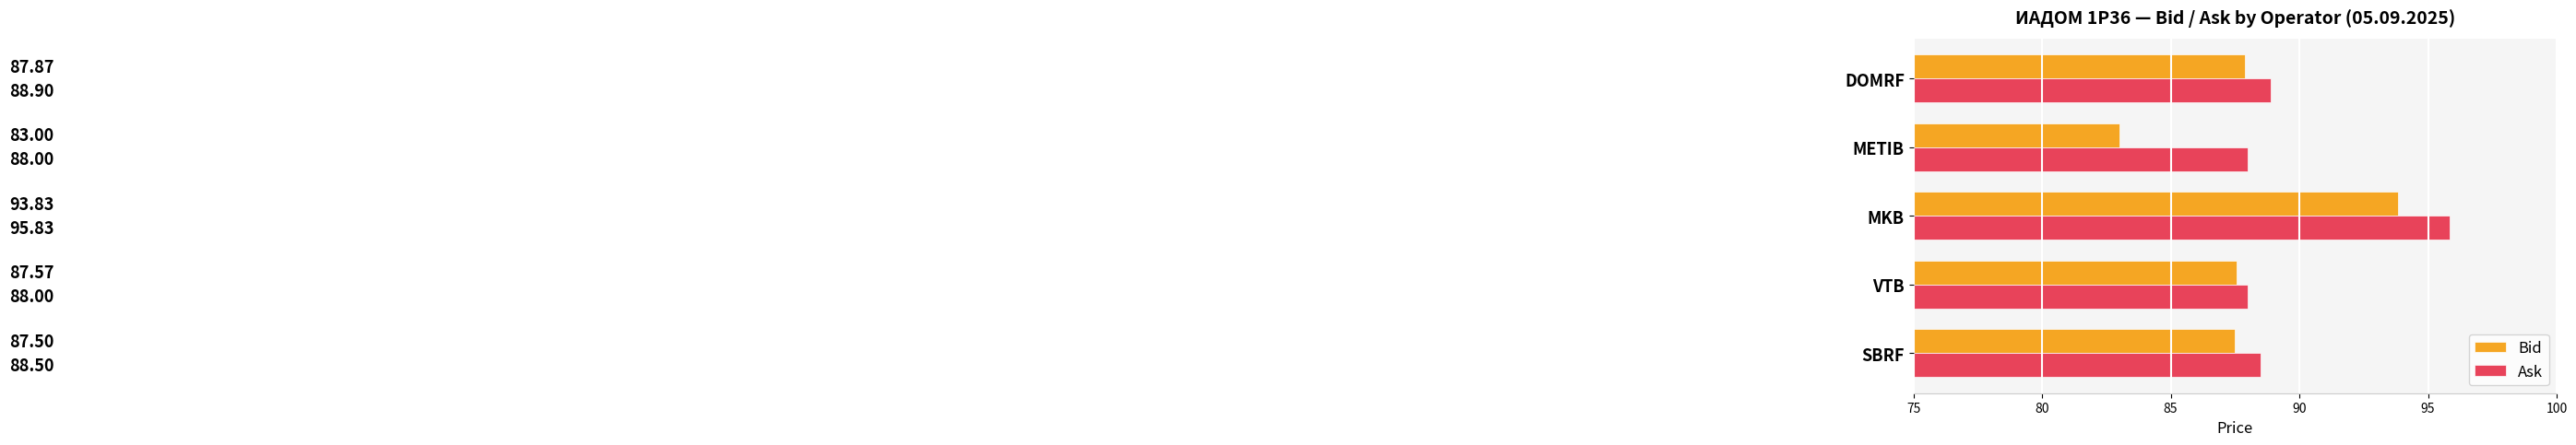

How many categories are shown in the chart?

5